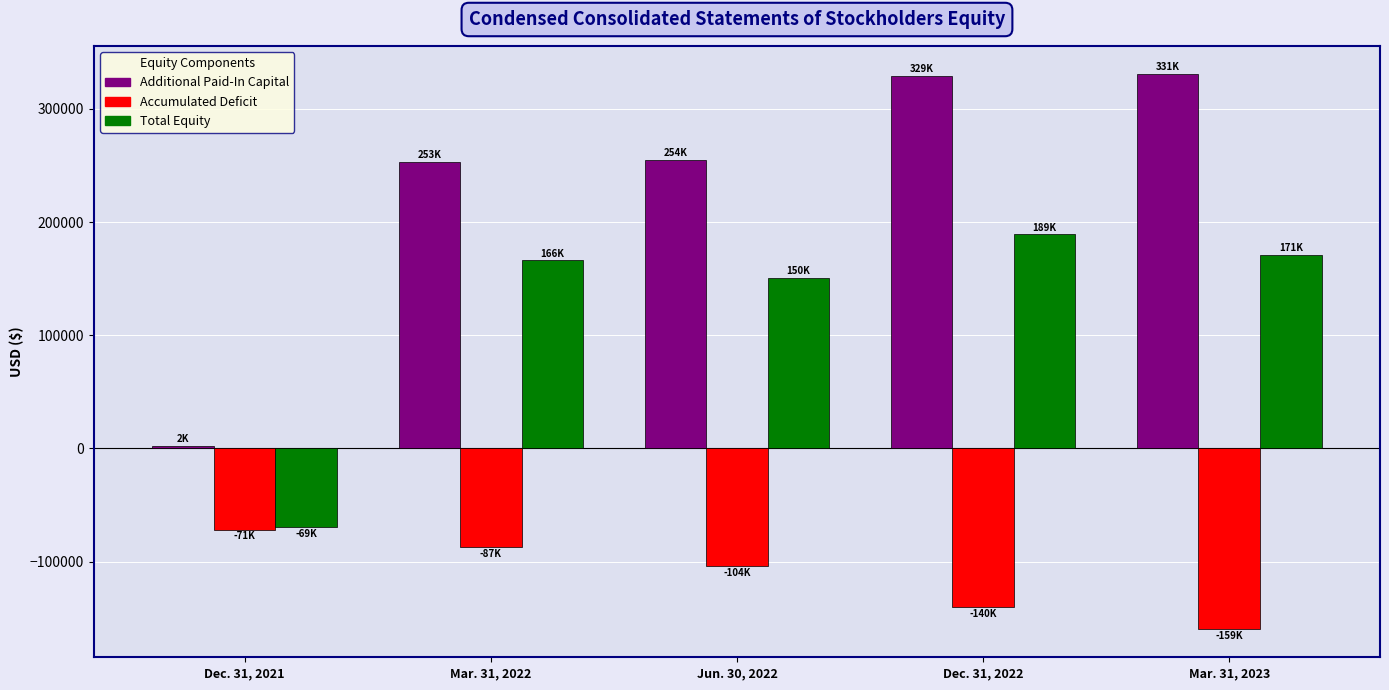

What is the total value across all series at Dec. 31, 2021?

-138886